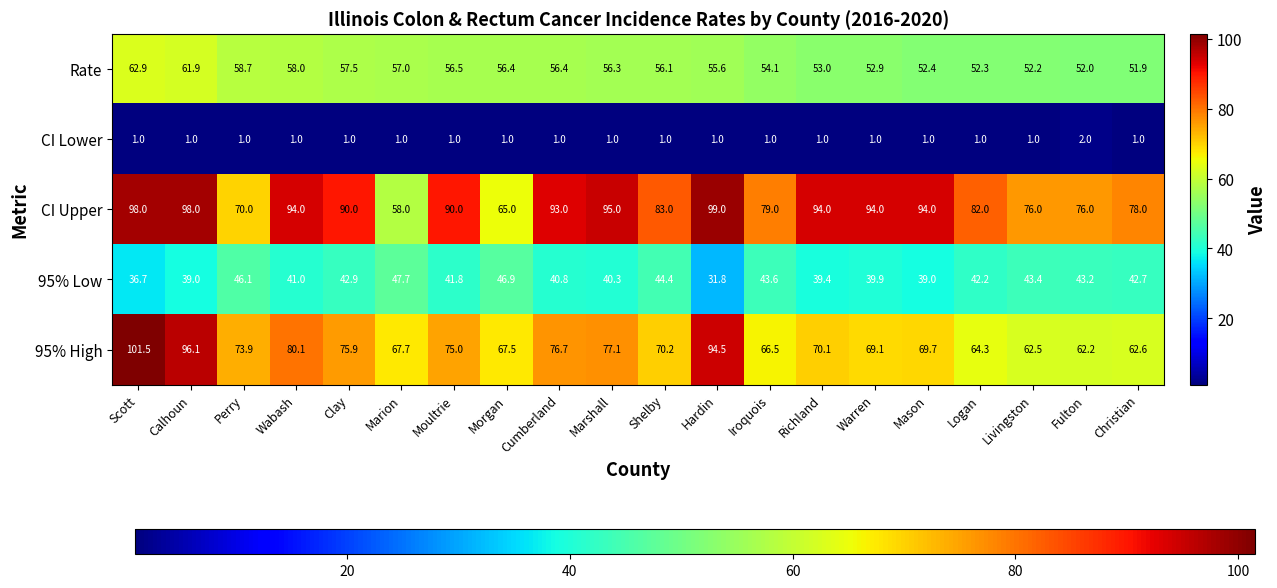

Between Mason and Fulton, which series saw the biggest shift?

CI Upper